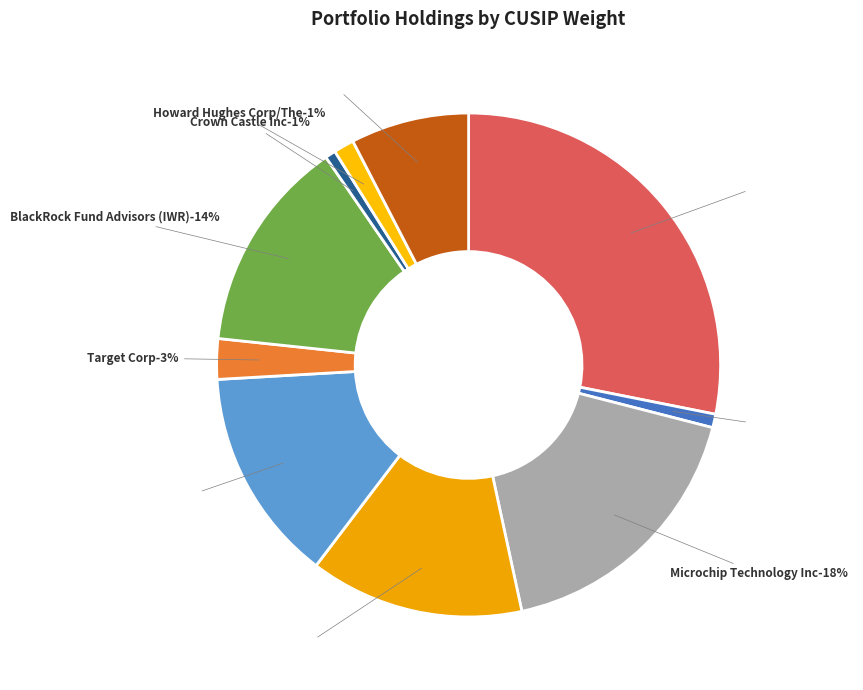

Rank the categories by value from lowest to highest.

Crown Castle Inc, Endava PLC, Howard Hughes Corp/The, Target Corp, Dollar General Corp, BlackRock Fund Advisors (IWS), BlackRock Fund Advisors (IWR), ISHARES, Microchip Technology Inc, Werner Enterprises Inc